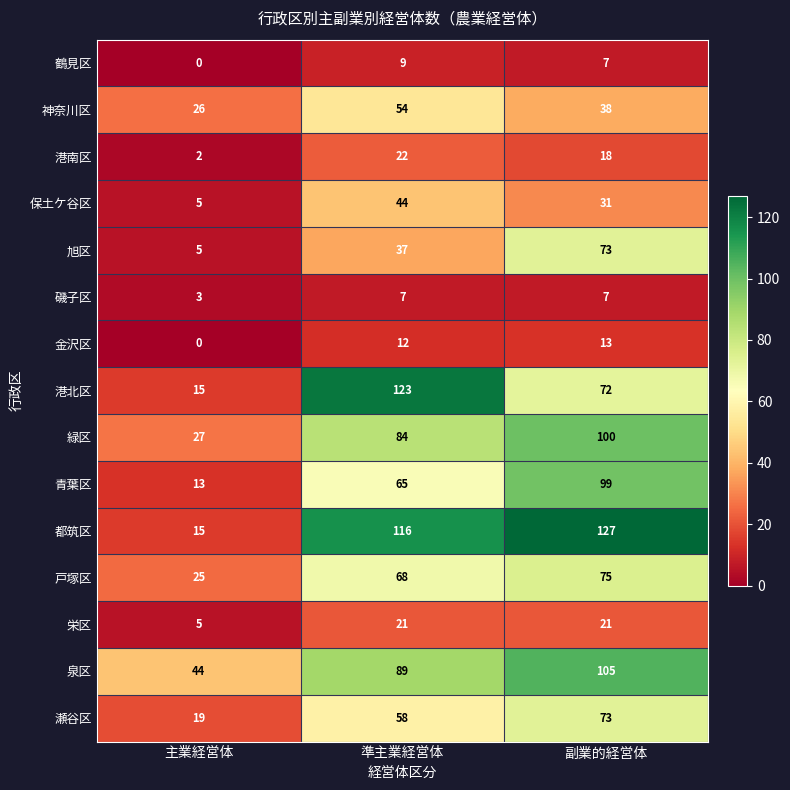

What is the sum of the 磯子区 values at 主業経営体 and 準主業経営体?

10